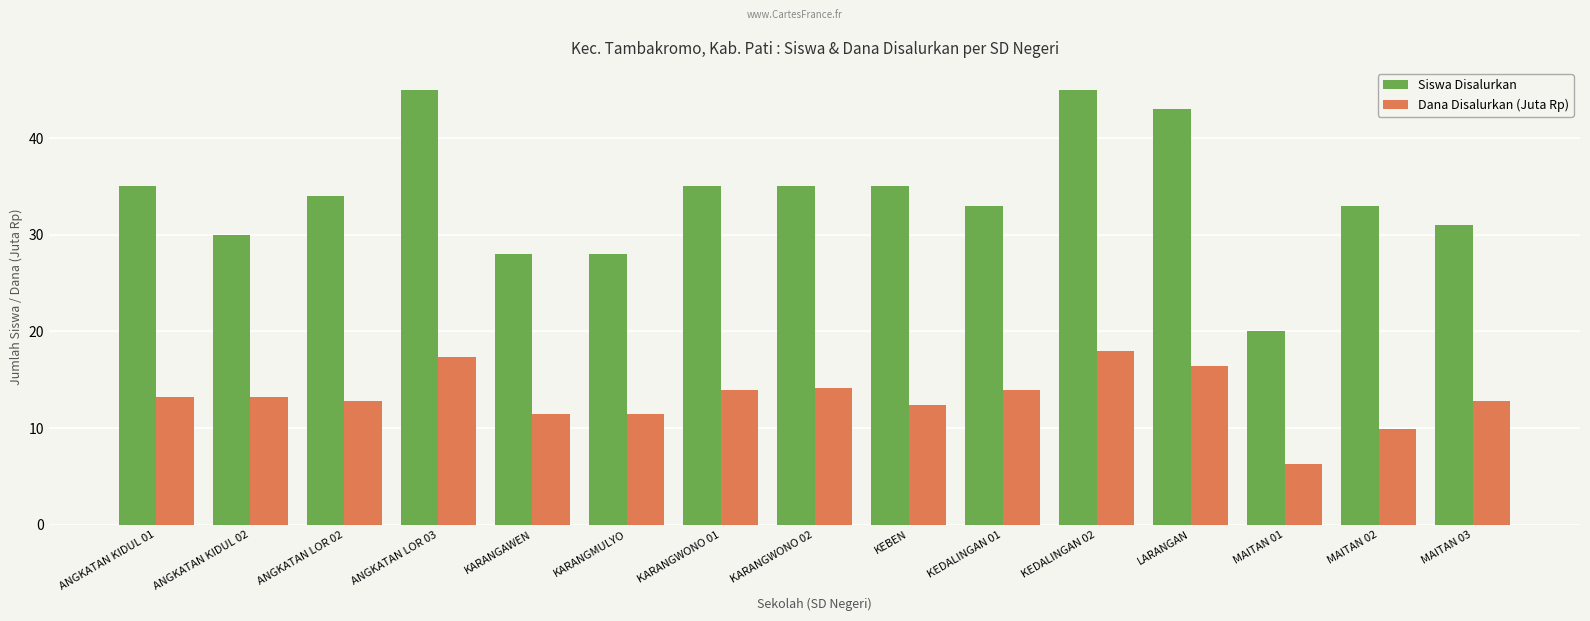

Which series has the widest spread of values?

Siswa Disalurkan